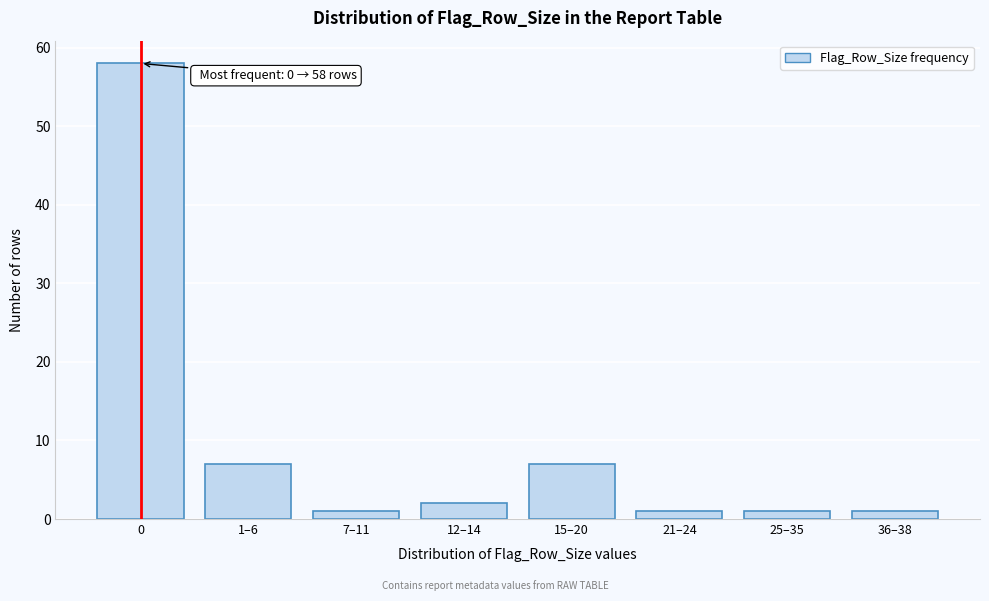

Reading right to left, list all the values displayed in this chart.

1	1	1	7	2	1	7	58